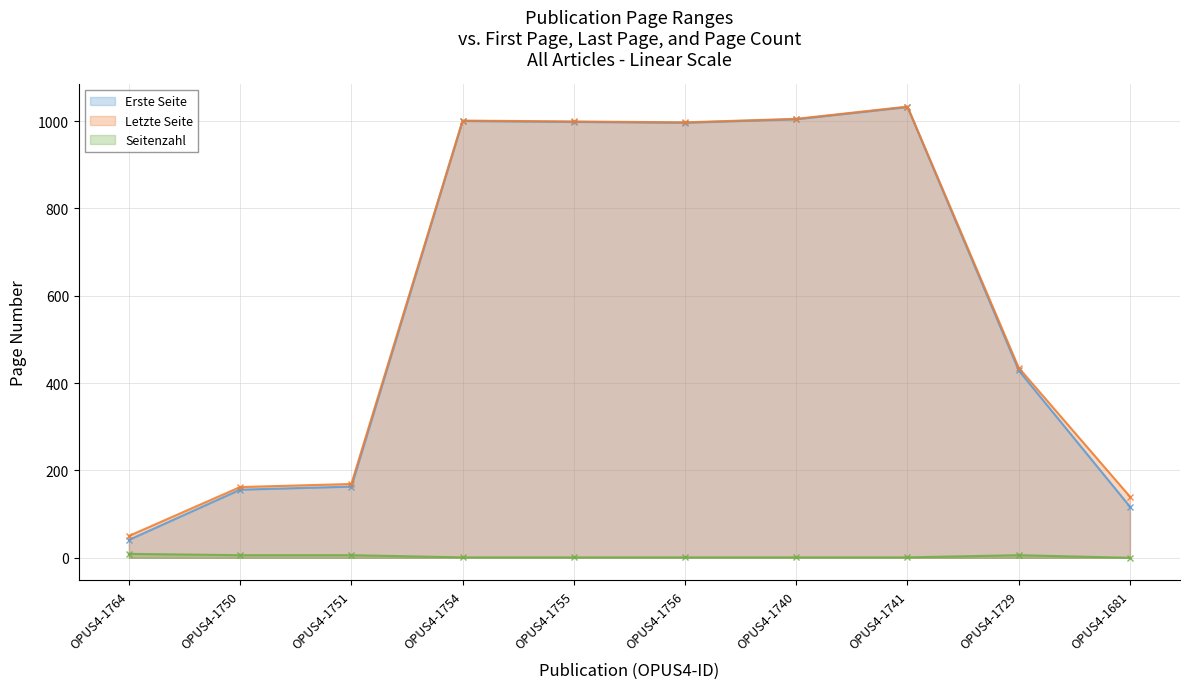

What position from the left is OPUS4-1764?

1